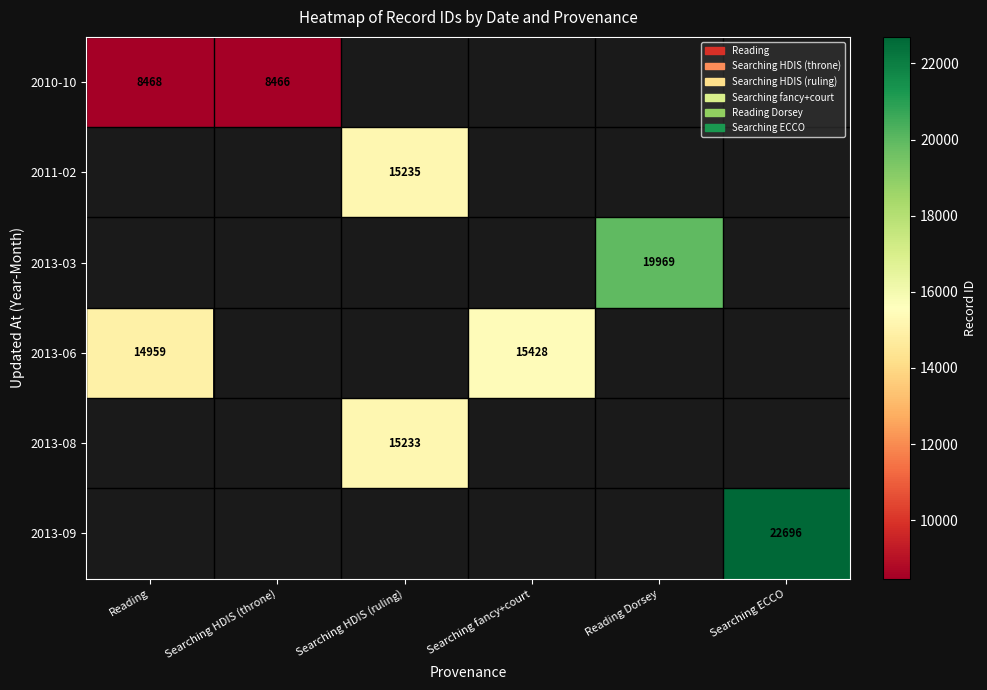

The 2010-10 series shows 8468 at Reading. True or false?

True